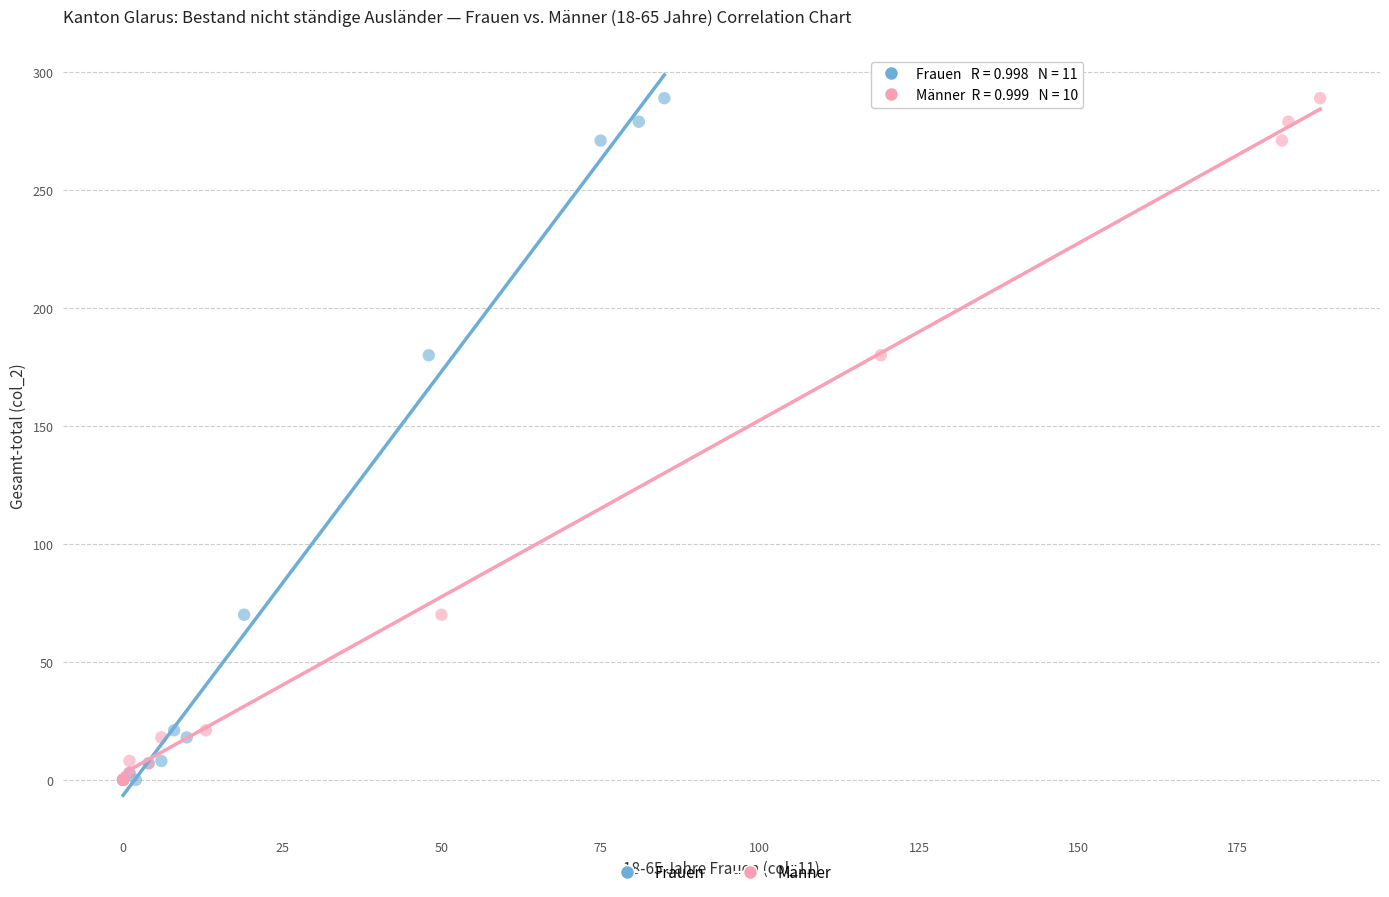

What are all the series names shown in the legend?

Frauen, Männer